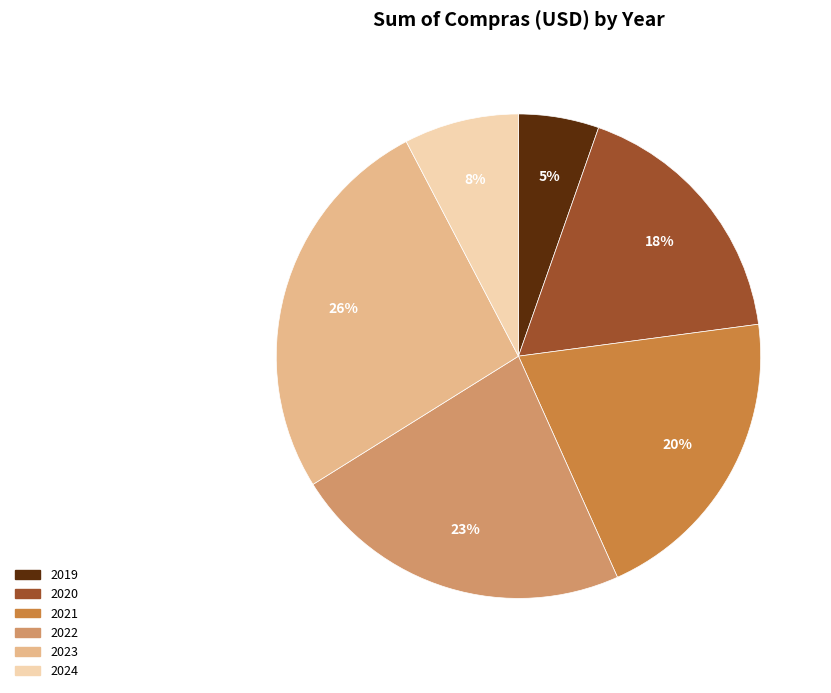

Is 2021 the majority of the pie?

No